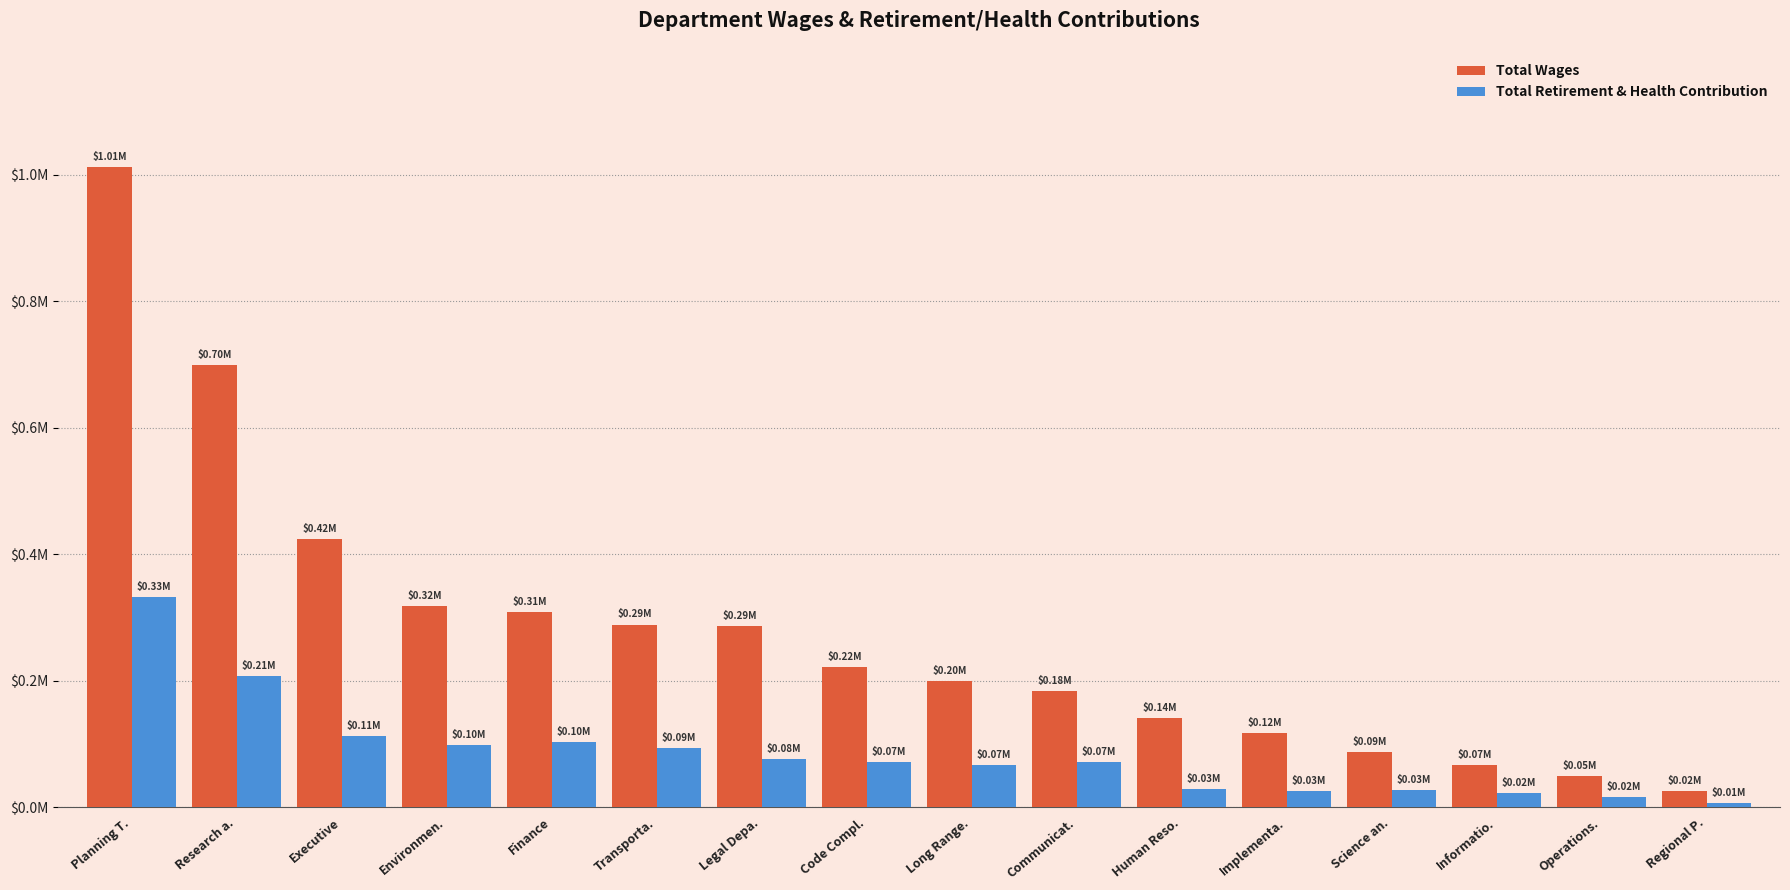

Is the value of Total Wages at Operations. greater than the value of Total Retirement & Health Contribution at Communicat.?

No